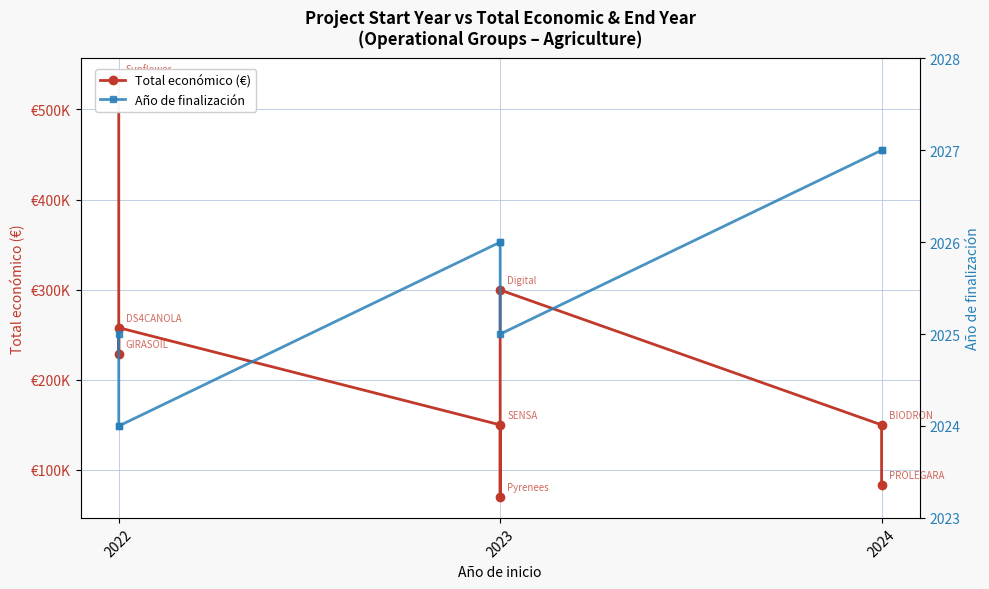

What is the sum of all Año de finalización values?

16204